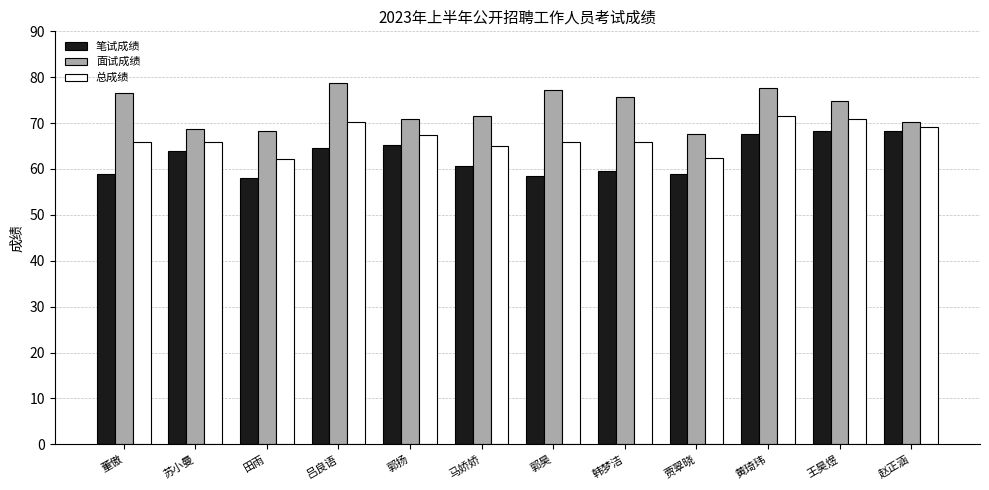

Rank the series by their average value, from highest to lowest.

面试成绩, 总成绩, 笔试成绩